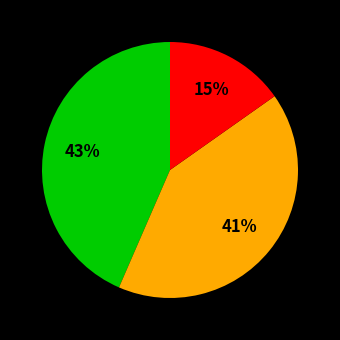

To the nearest percent, what is the average slice percentage?

33%